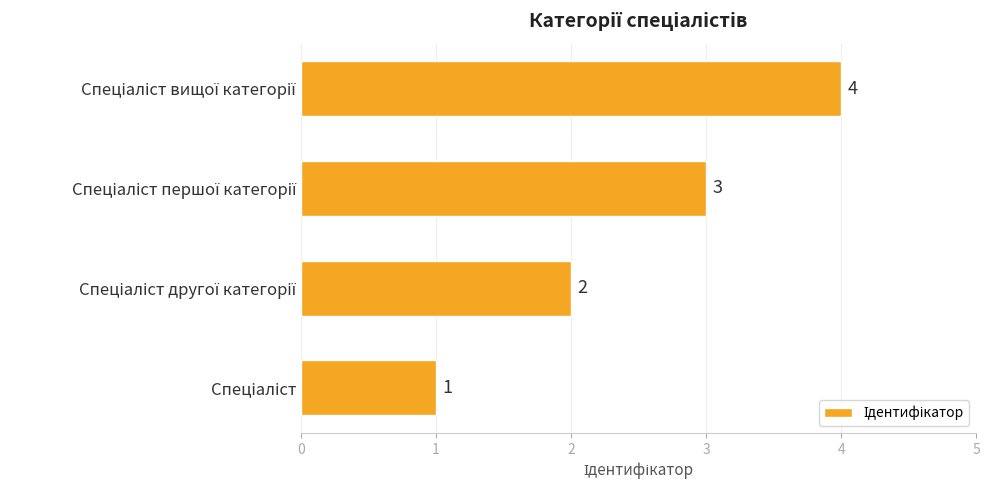

How many values are below 3?

2